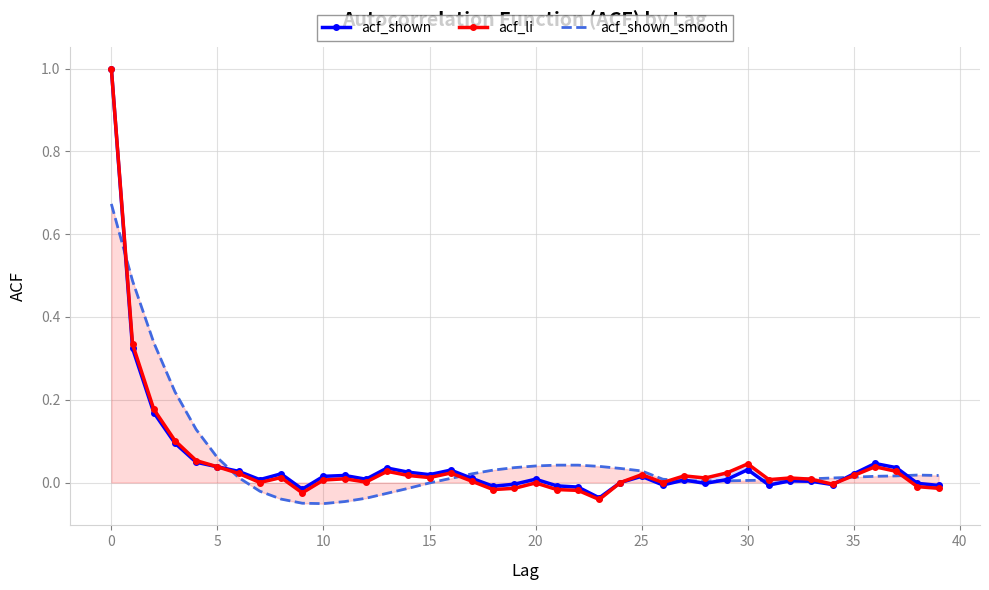

What is the label of the 17th point from the left?

16